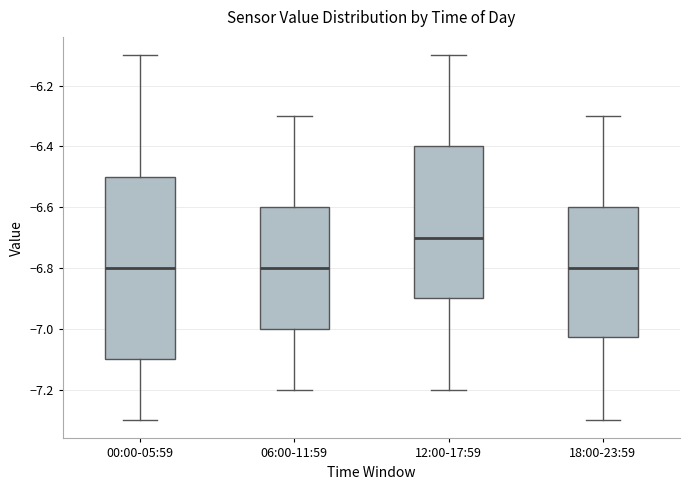

Where does the lower whisker of the box for 18:00-23:59 end on the y-axis? The values are not printed on the chart, so give them approximately, as read against the axis.

-7.30